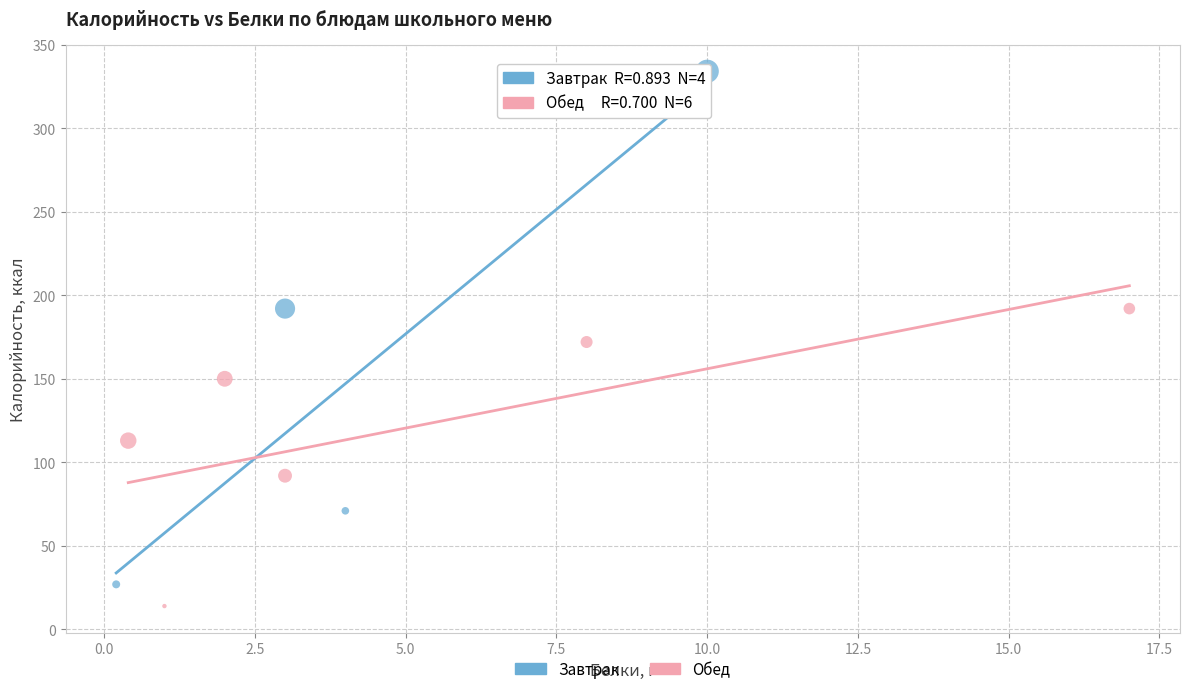

Which series has the largest Y range (max minus min)?

Завтрак